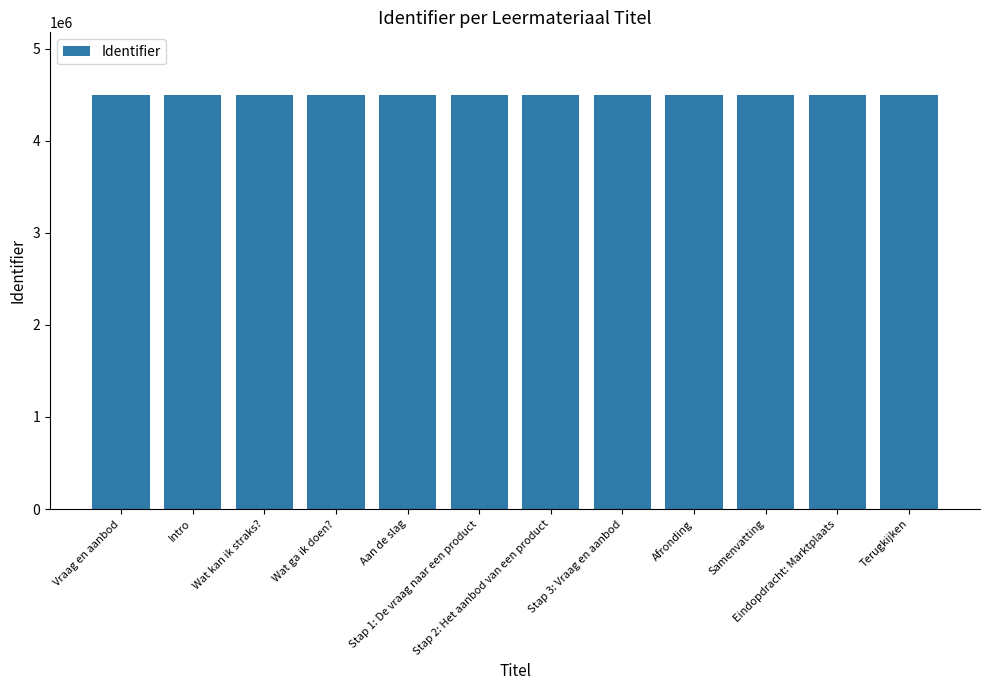

What is the average value?

4493955